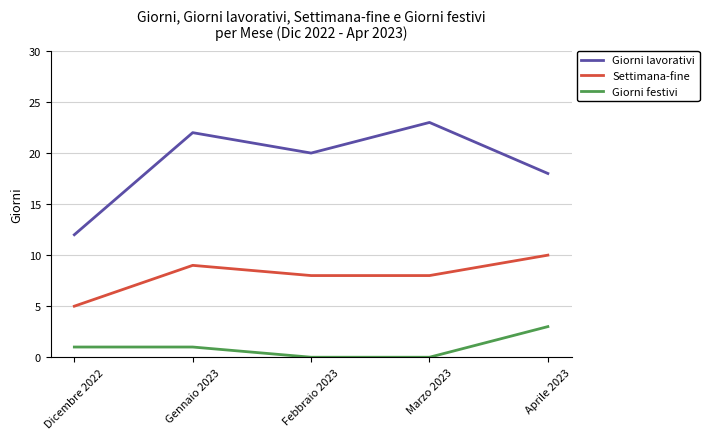

Between Dicembre 2022 and Gennaio 2023, which series saw the biggest shift?

Giorni lavorativi